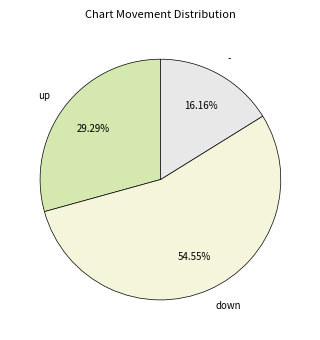

Approximately how many times larger is the value at - compared to down?

0.3